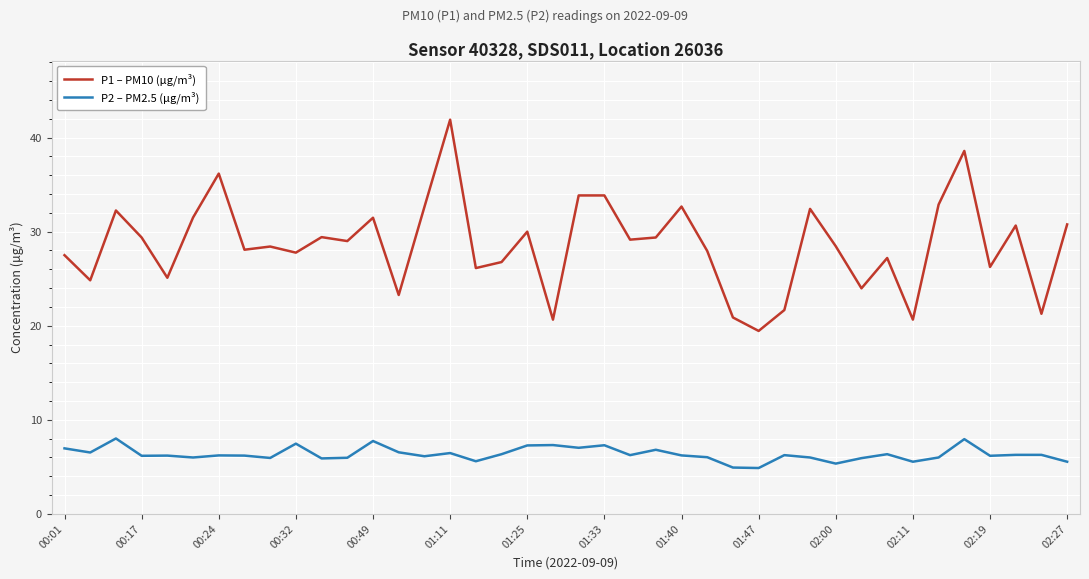

True or false: P2 – PM2.5 (μg/m³) and P1 – PM10 (μg/m³) cross at least once.

False